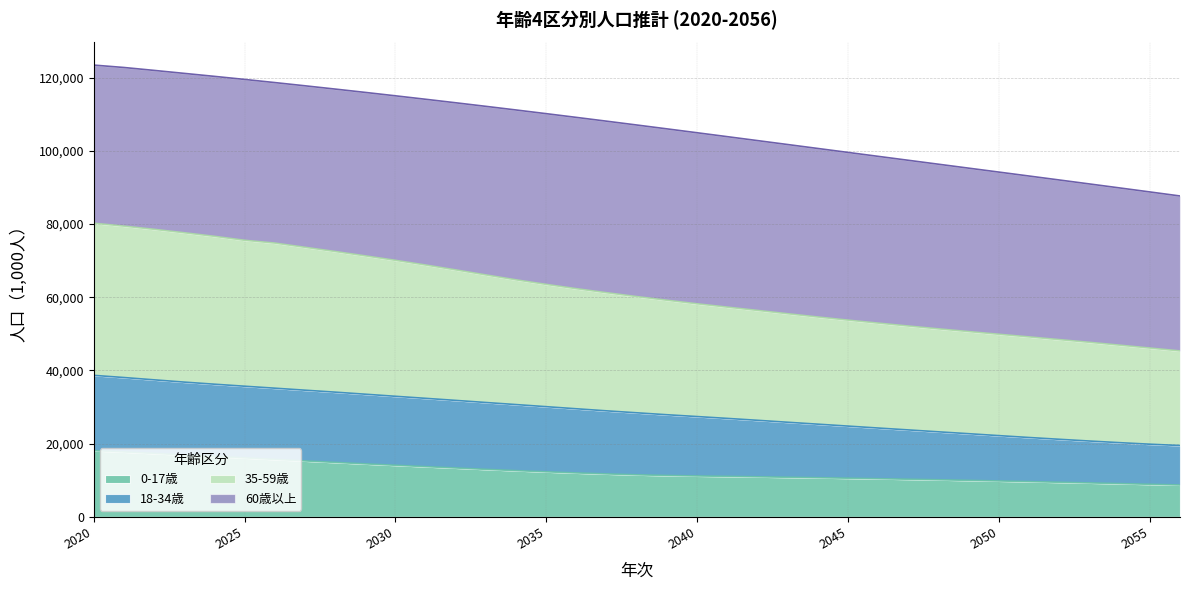

What are all the series names shown in the legend?

0-17歳, 18-34歳, 35-59歳, 60歳以上